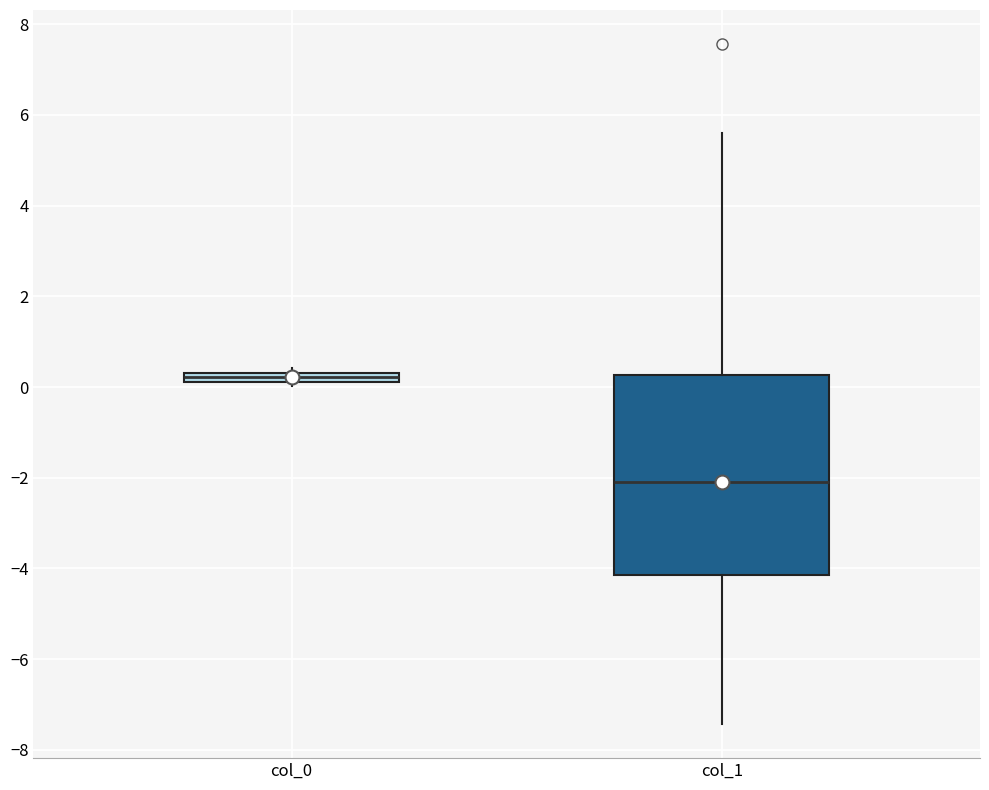

Which box is the tallest, from its lower edge to its upper edge?

col_1